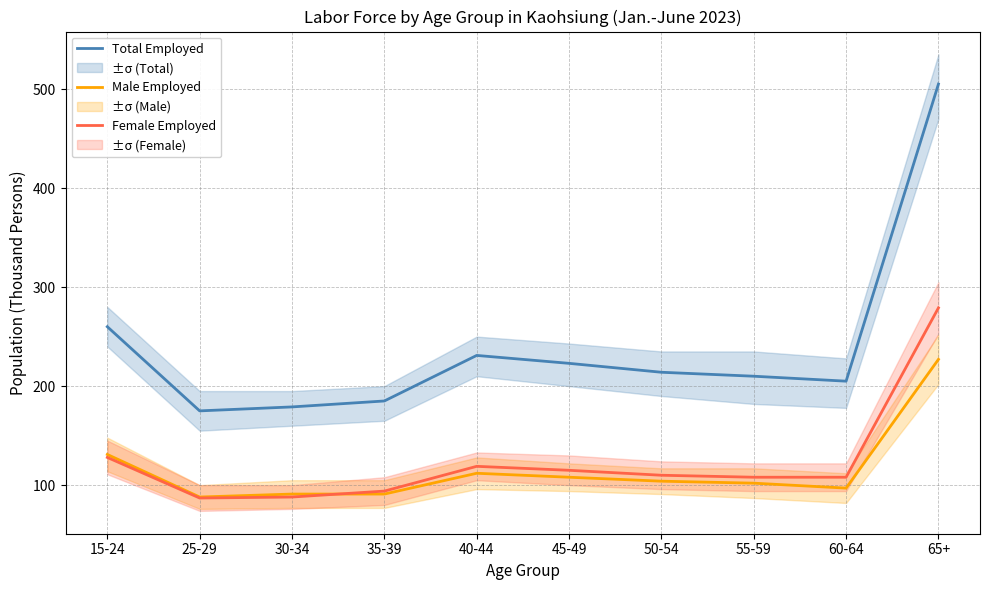

At which category does the chart reach its peak across all series?

65+